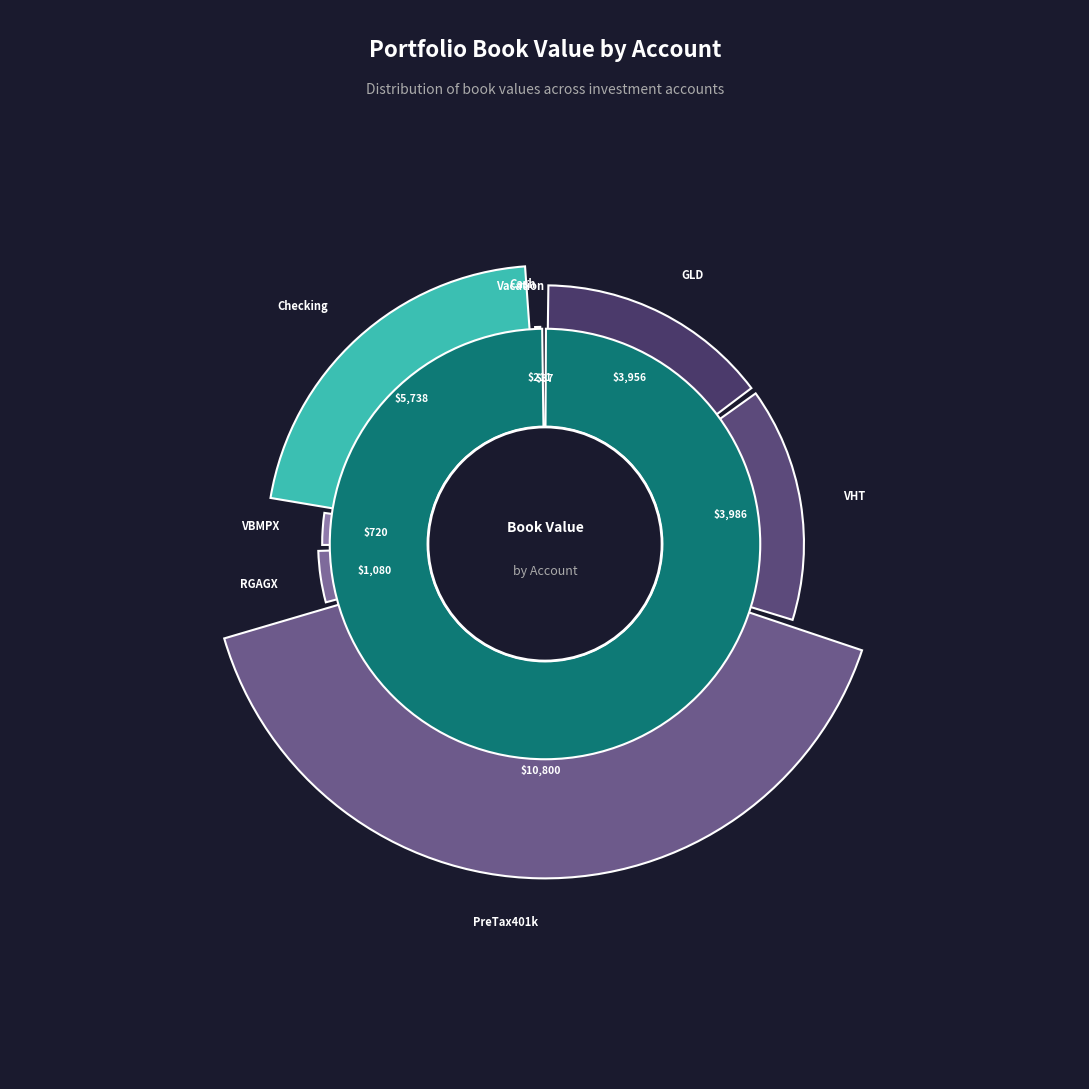

The Vanguard:RGAGX slice represents 4% of the pie. True or false?

True